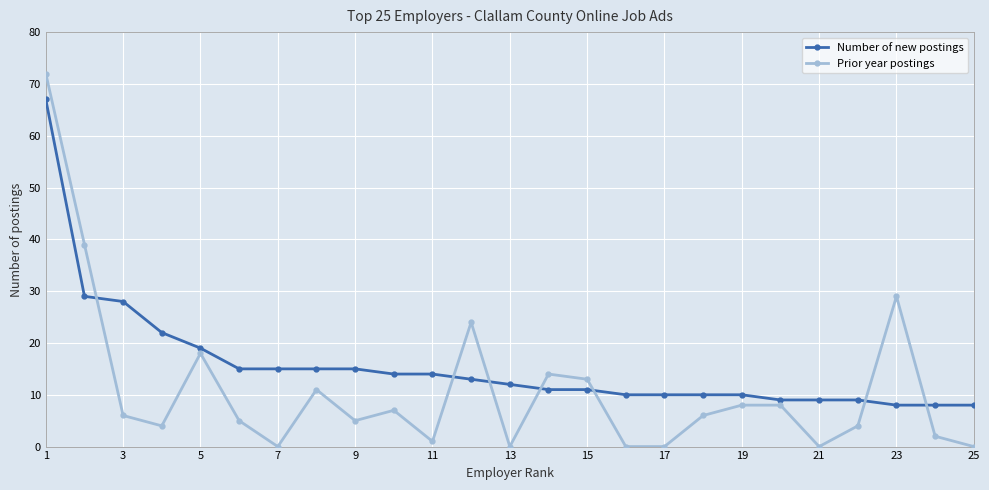

How many lines are shown in the chart?

2